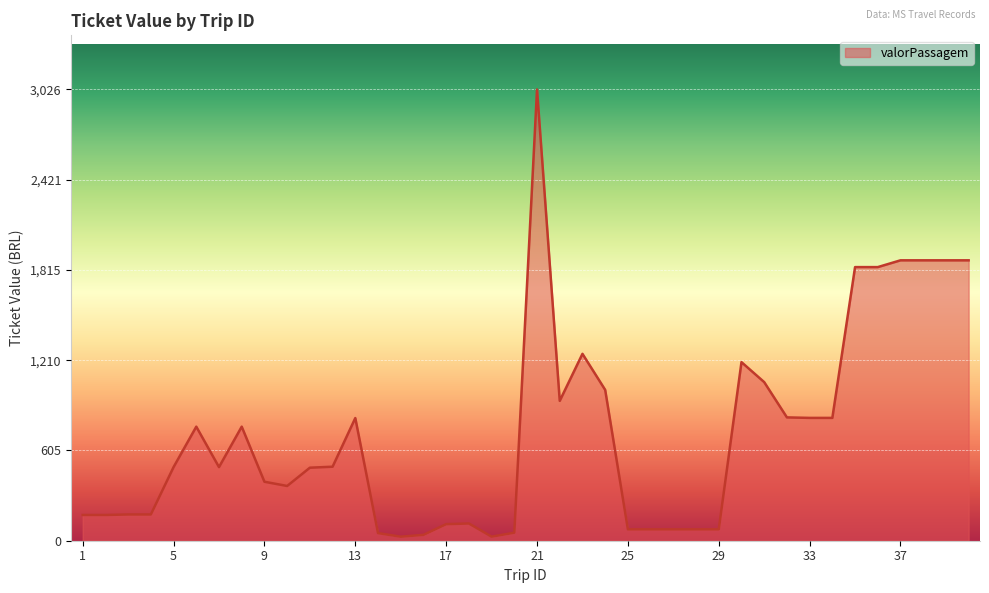

How many lines are shown in the chart?

1